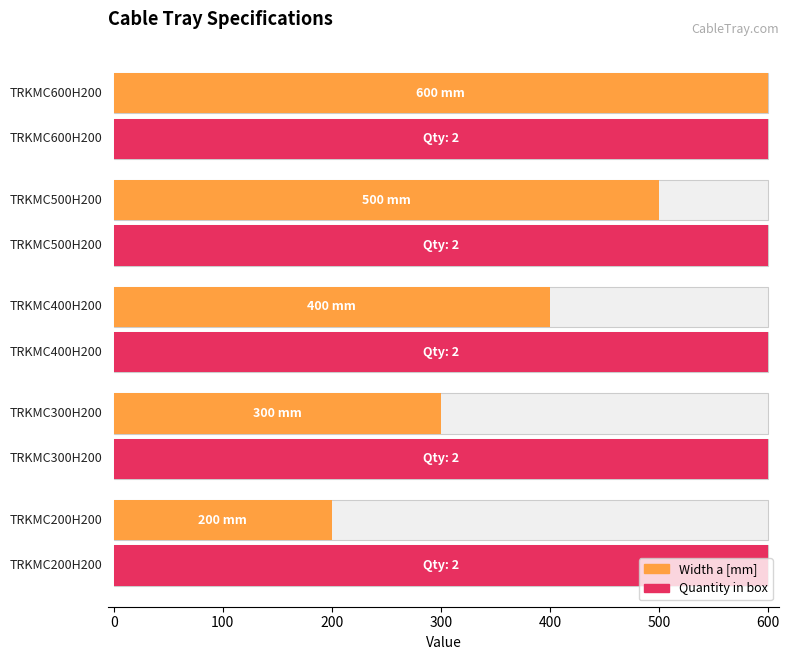

How many data points in Width a [mm] are less than 400?

2